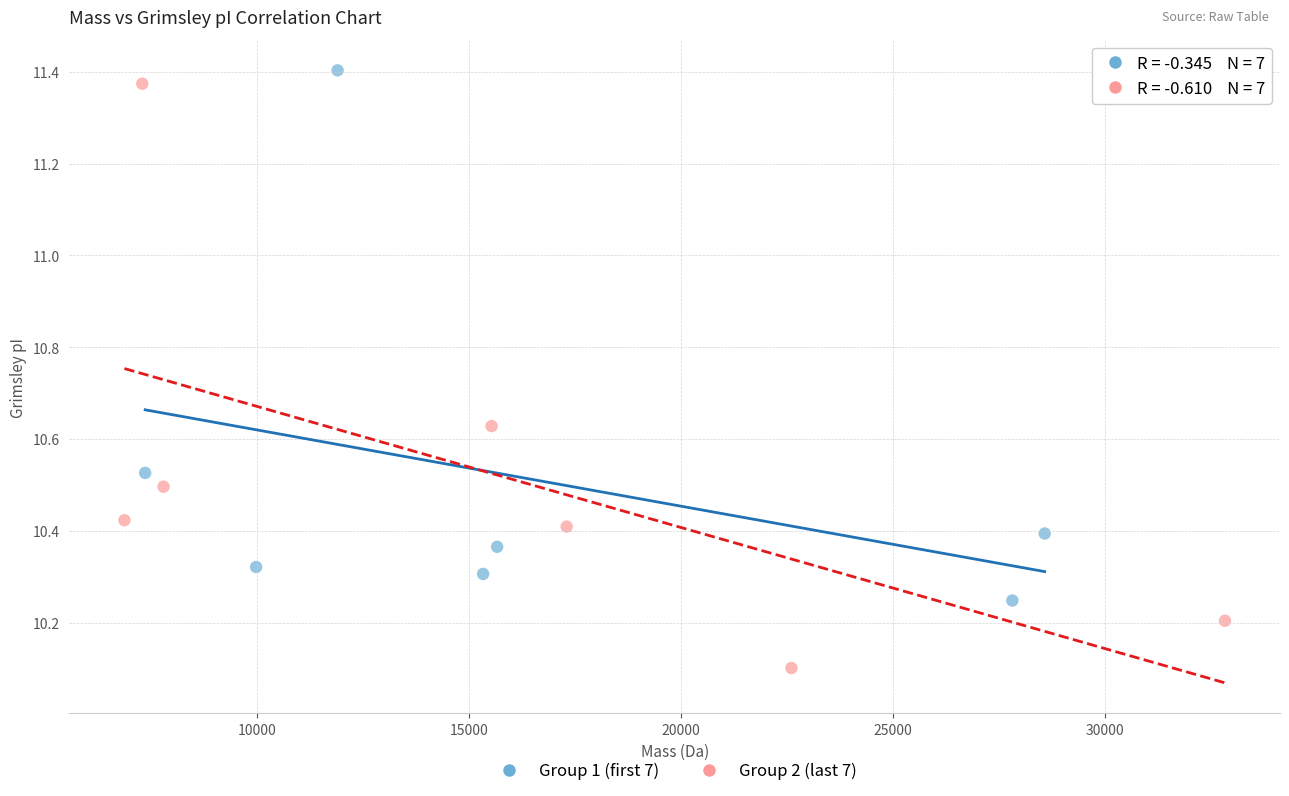

What are all the series names shown in the legend?

Group 1 (first 7), Group 2 (last 7)